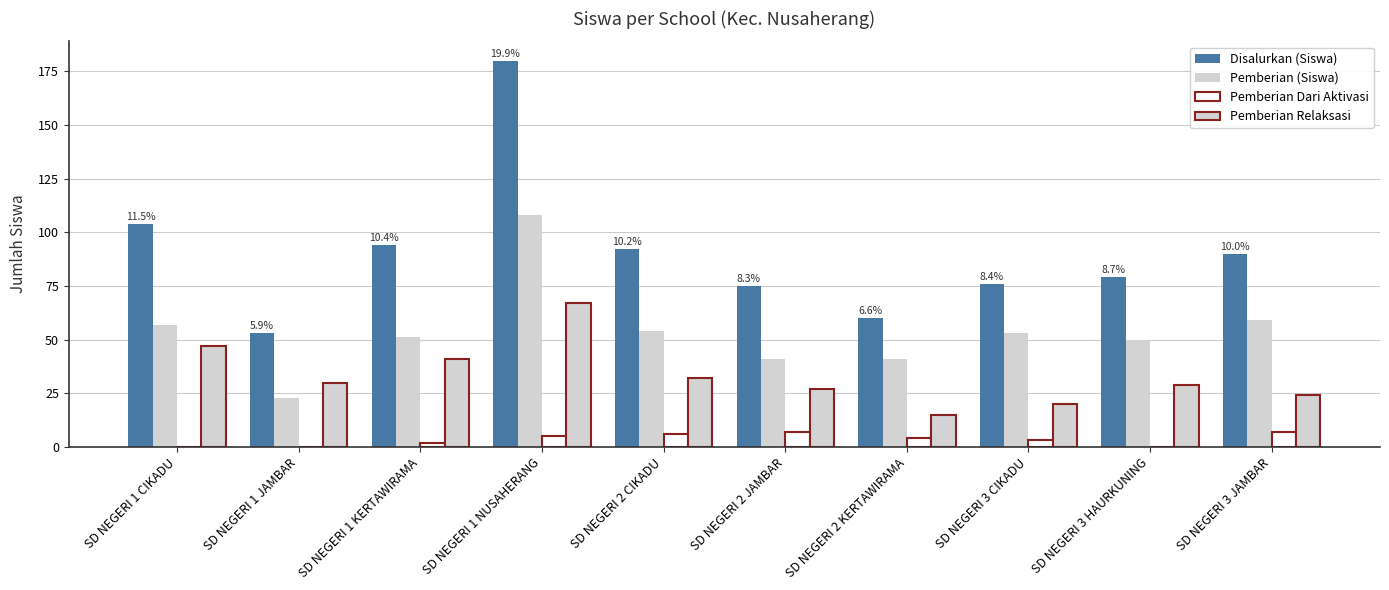

Reading left to right, list all the values displayed in this chart.

Disalurkan (Siswa): 104	53	94	180	92	75	60	76	79	90
Pemberian (Siswa): 57	23	51	108	54	41	41	53	50	59
Pemberian Dari Aktivasi: 0	0	2	5	6	7	4	3	0	7
Pemberian Relaksasi: 47	30	41	67	32	27	15	20	29	24